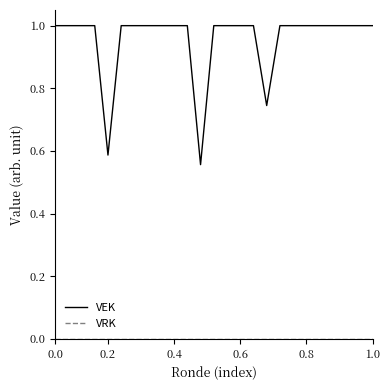

Which series has the widest spread of values?

VEK